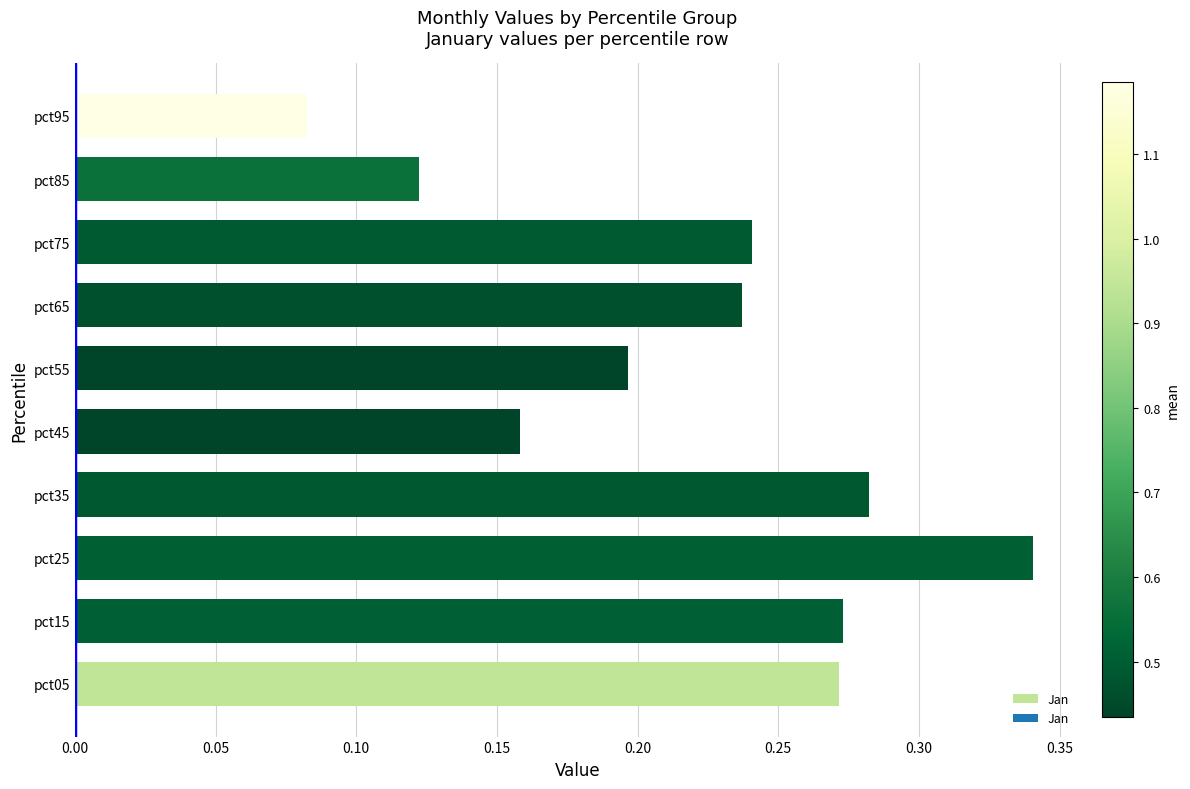

Which label corresponds to the smallest value in the chart?

pct95